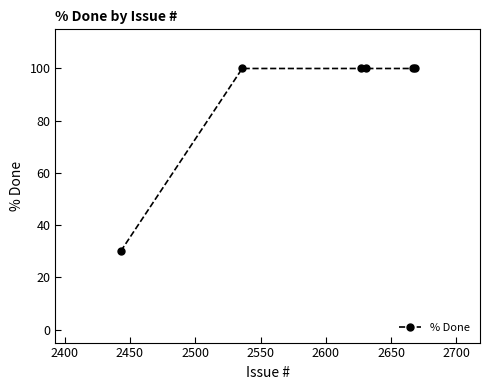

What is the maximum value shown in the chart?

100